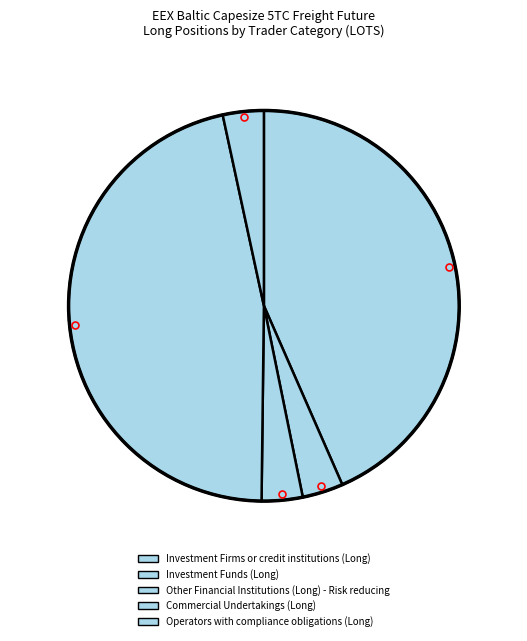

What percentage do Commercial Undertakings (Long) and Investment Funds (Long) together represent?

51.7%